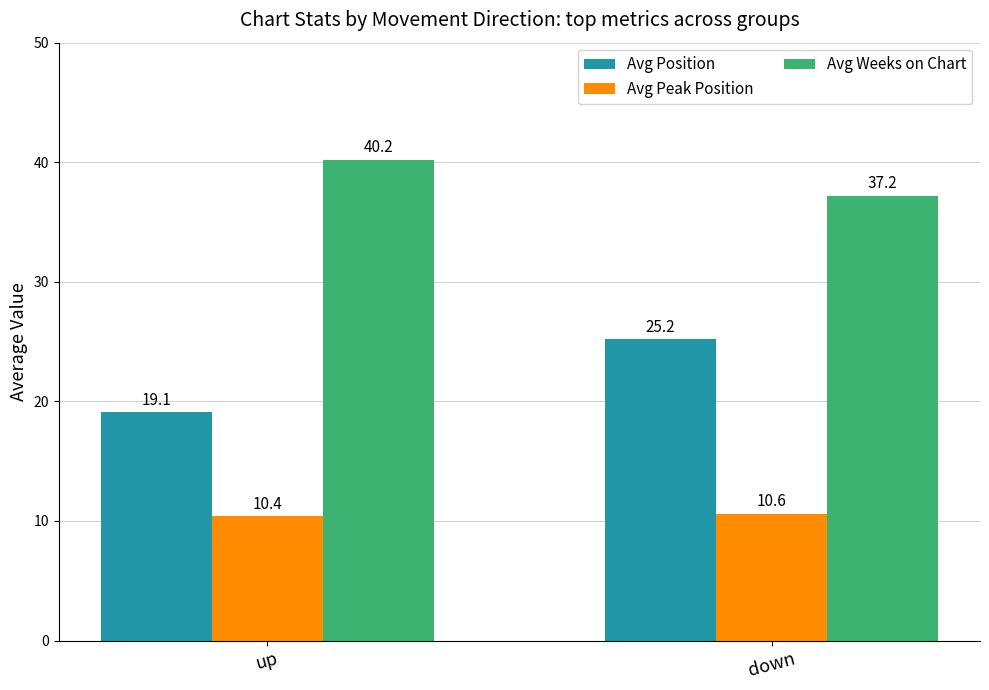

Which series changed the most between up and down?

Avg Position